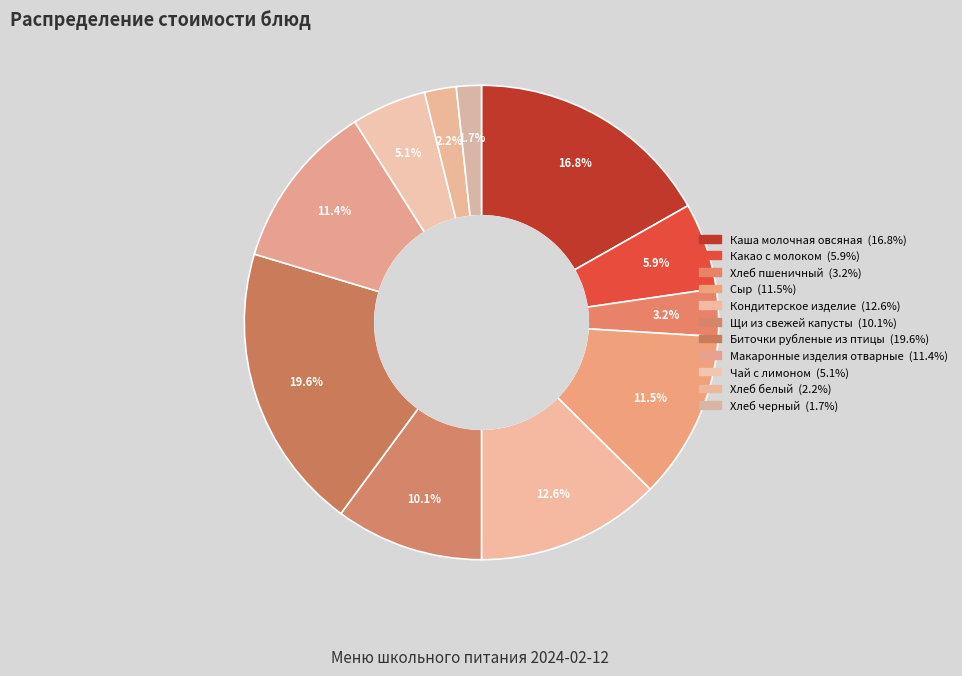

Combined, do Какао с молоком and Каша молочная овсяная account for over 50%?

No